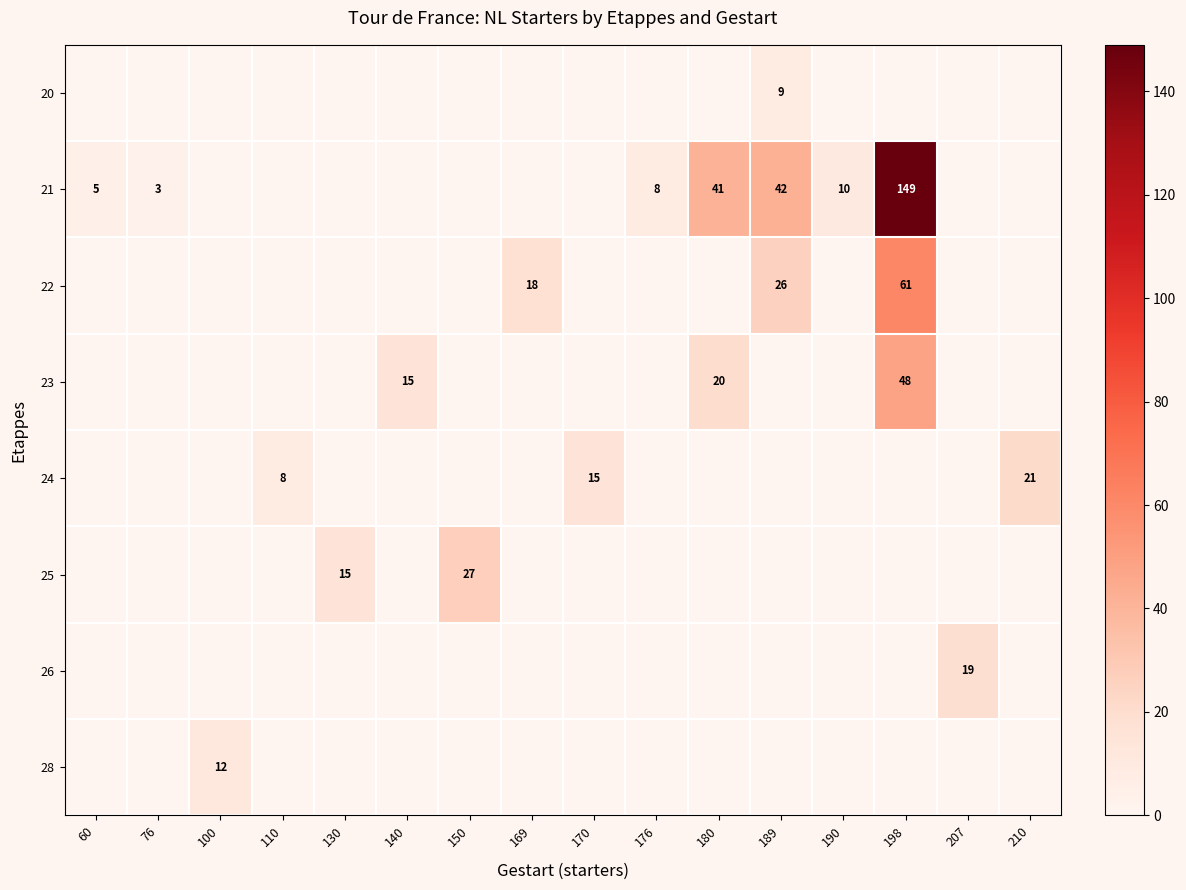

Between 110 and 189, which series saw the biggest shift?

21